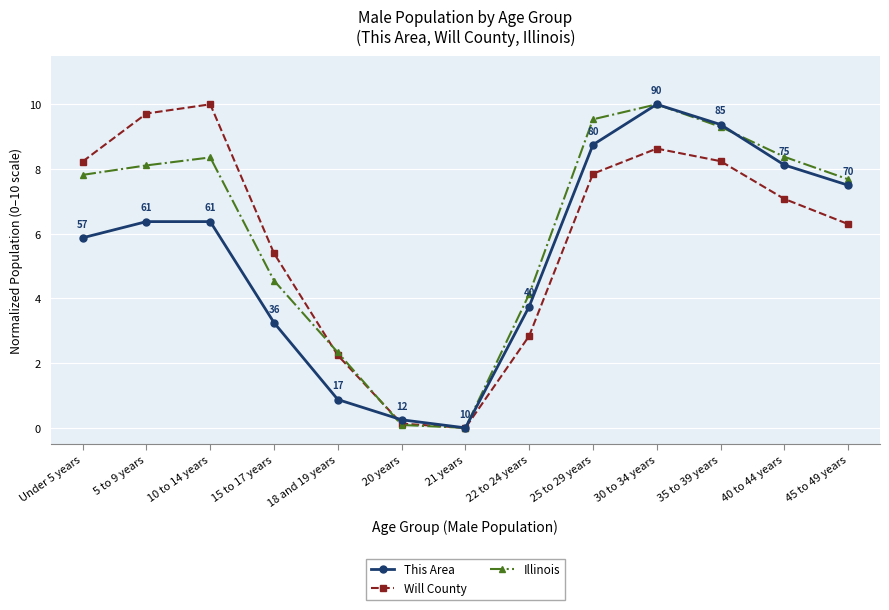

True or false: Illinois has more than 0 interior local peaks.

True